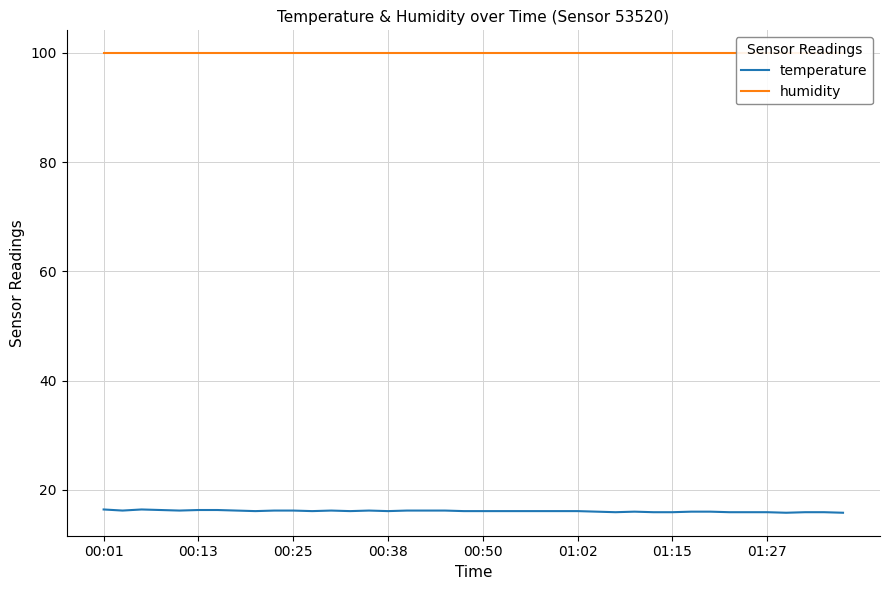

The value of humidity at 22 is 99.9. True or false?

True